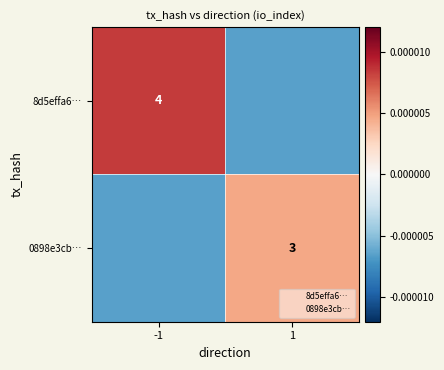

Rank the series at -1 from highest to lowest value.

8d5effa6…, 0898e3cb…